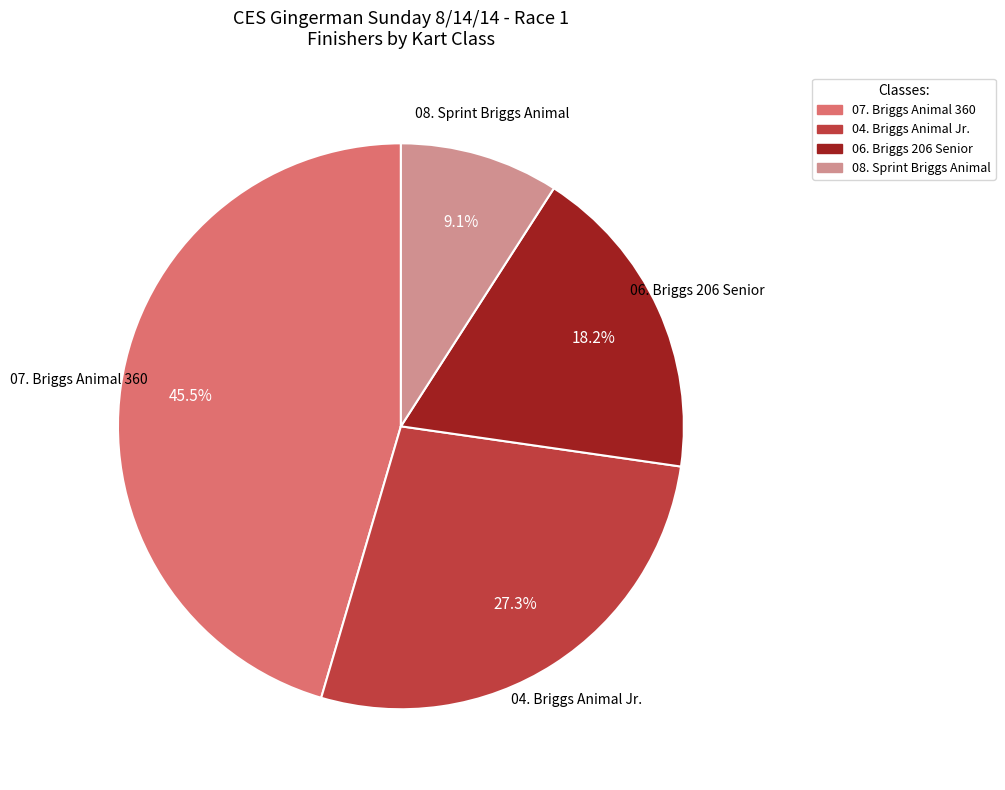

What is the ratio of the value at 07. Briggs Animal 360 to the value at 08. Sprint Briggs Animal?

5.0